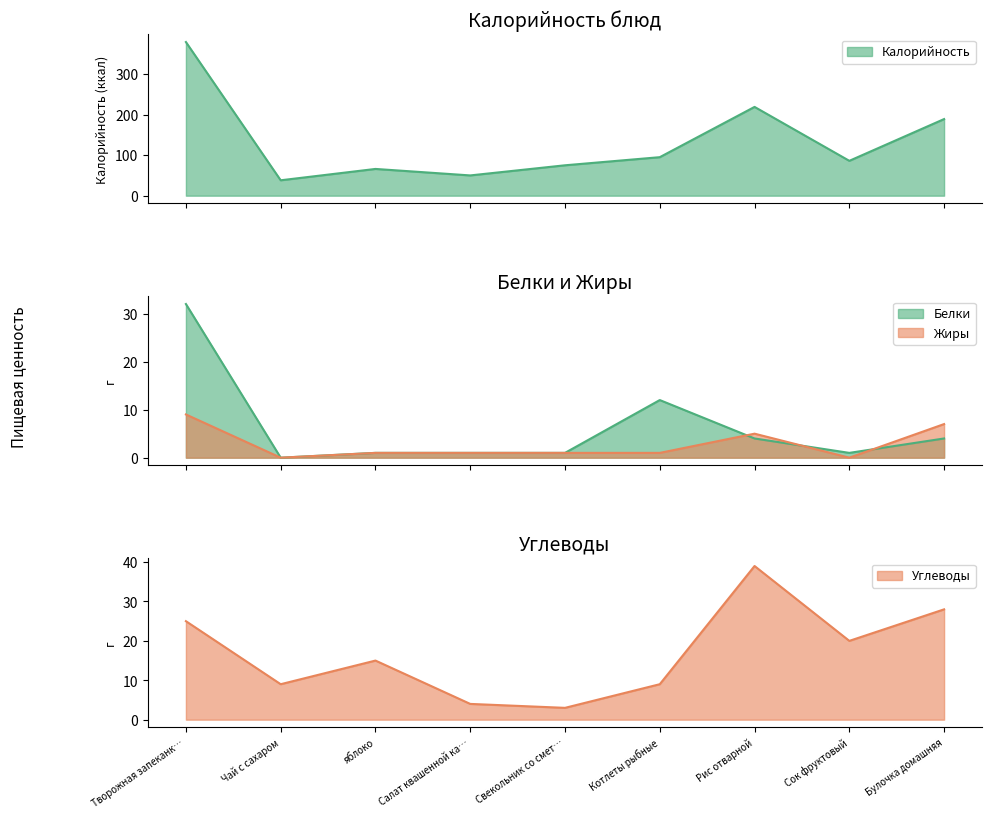

Is it true that Калорийность equals 329 at Булочка домашняя?

False